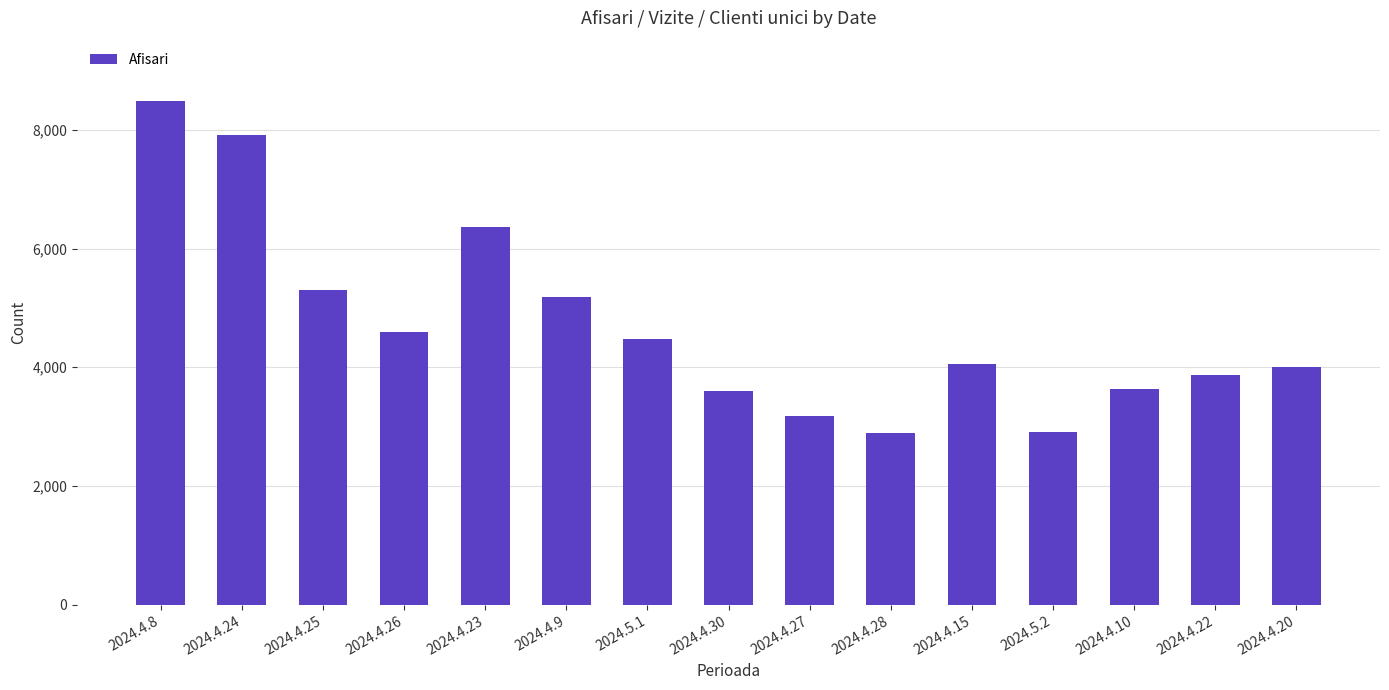

Which has a higher value, 2024.4.26 or 2024.4.20?

2024.4.26